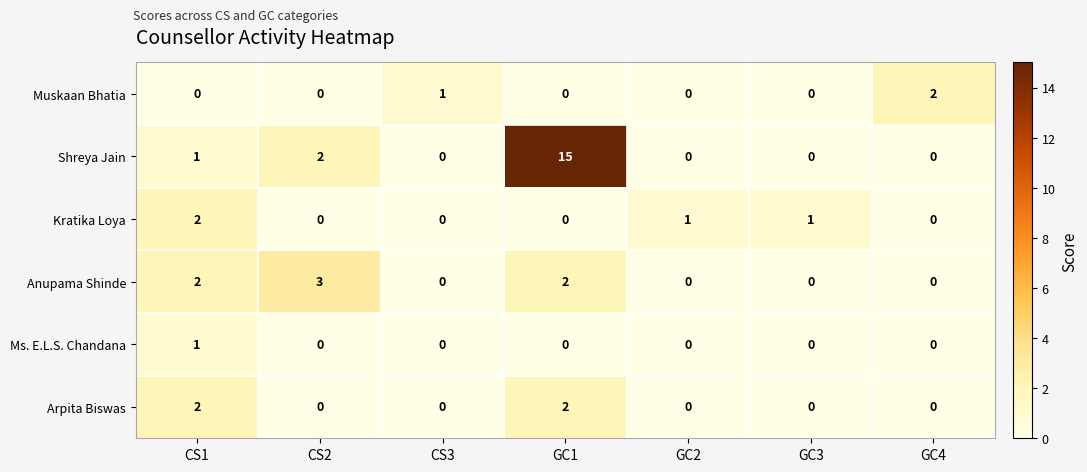

Is it true that Shreya Jain equals 1 at CS1?

True